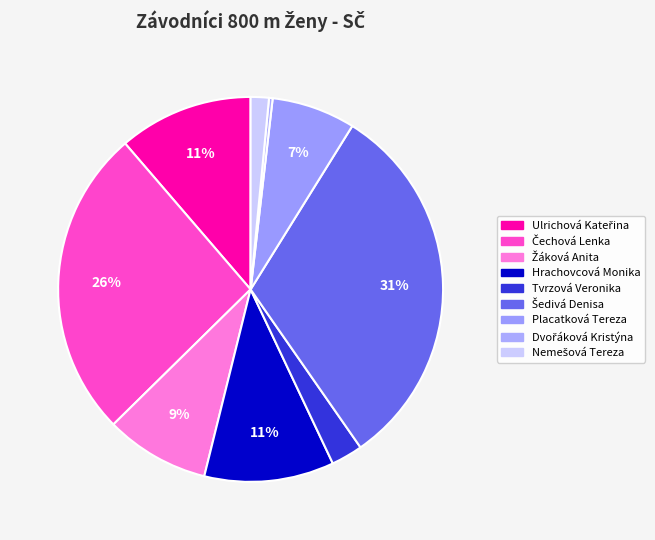

Count the number of slices in the pie.

9